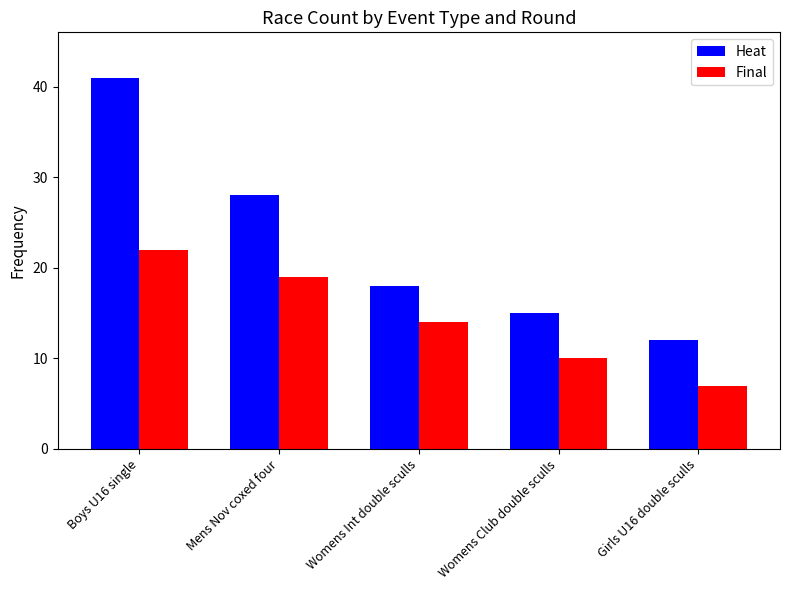

What are all the series names shown in the legend?

Heat, Final